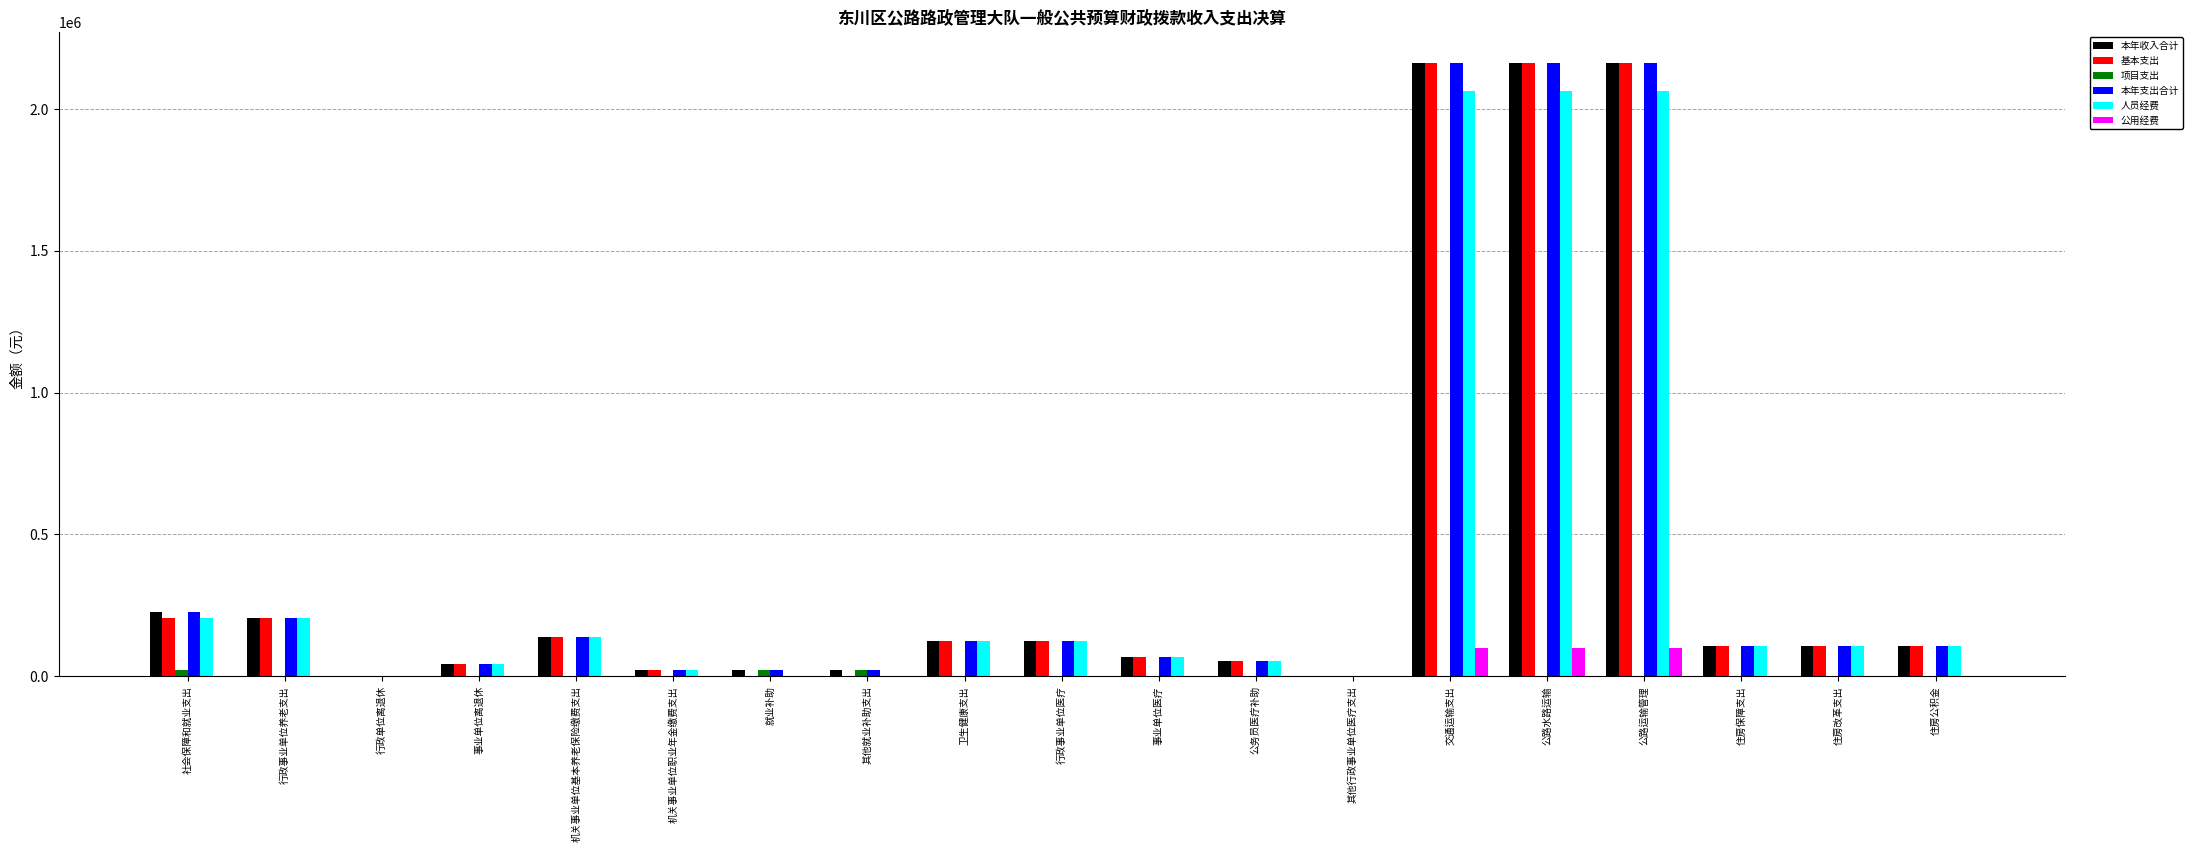

What is the sum of the 人员经费 values at 机关事业单位基本养老保险缴费支出 and 公路水路运输?

2202108.0